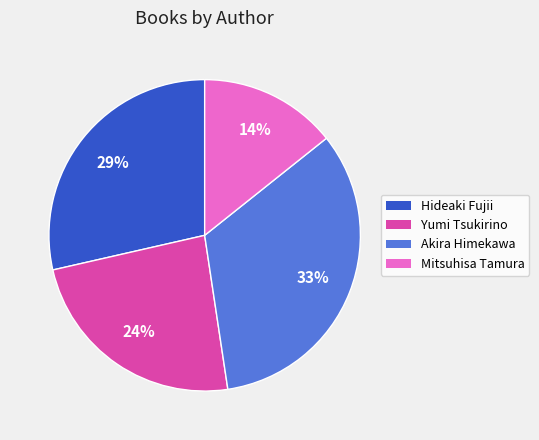

To the nearest percent, what percentage of the pie is Hideaki Fujii?

29%